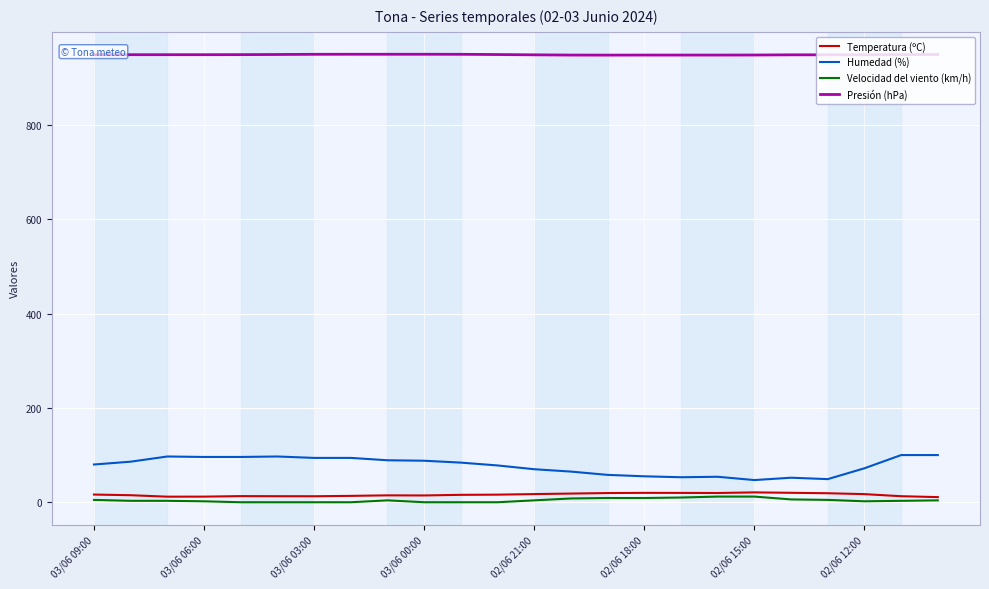

True or false: Presión (hPa) and Velocidad del viento (km/h) cross at least once.

False